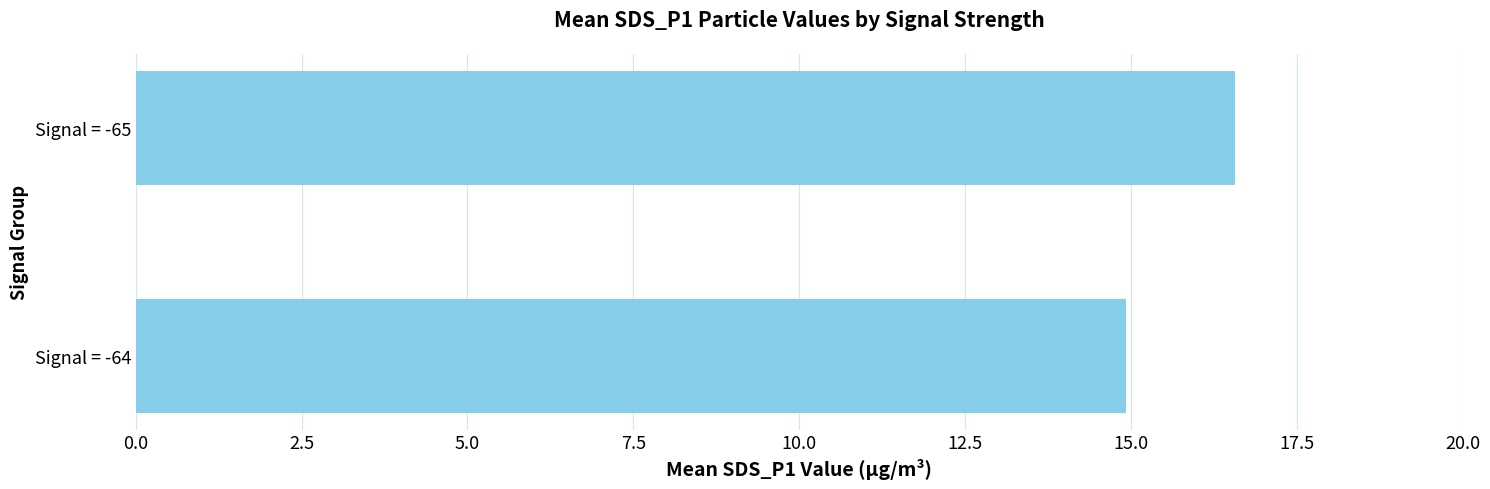

What is the average value?

15.8